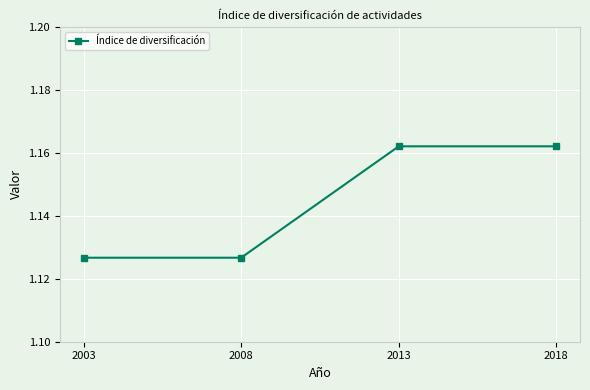

How many values are between 1 and 2?

4